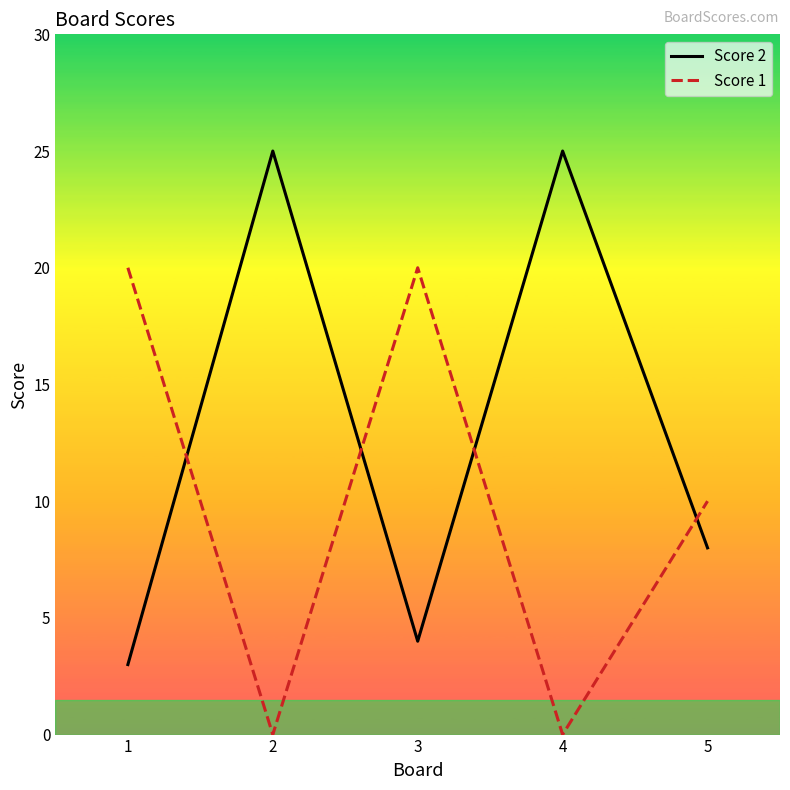

What is the difference between the second highest and second lowest values in the Score 1 series?

20